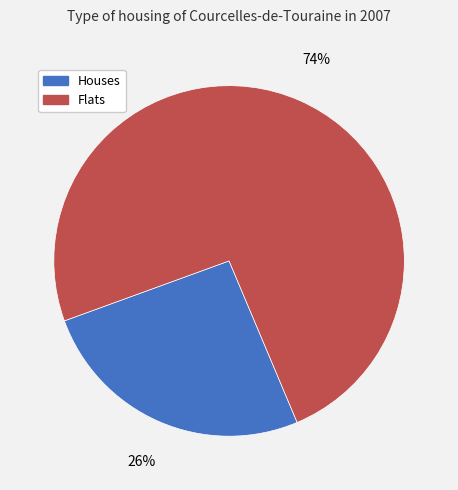

How many segments does this pie chart have?

2